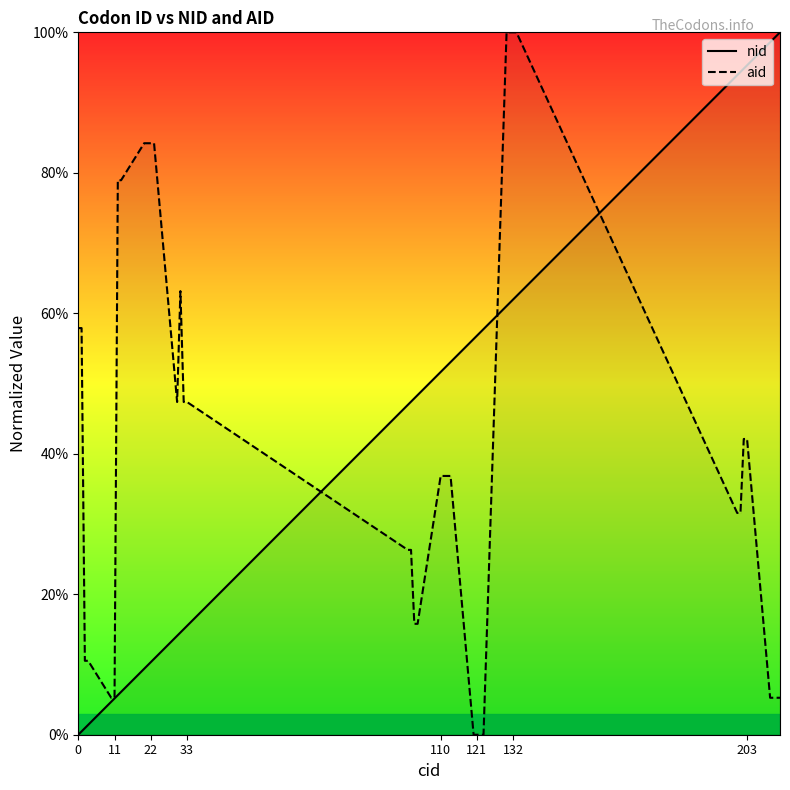

Is it true that nid equals 15.5 at 33?

True